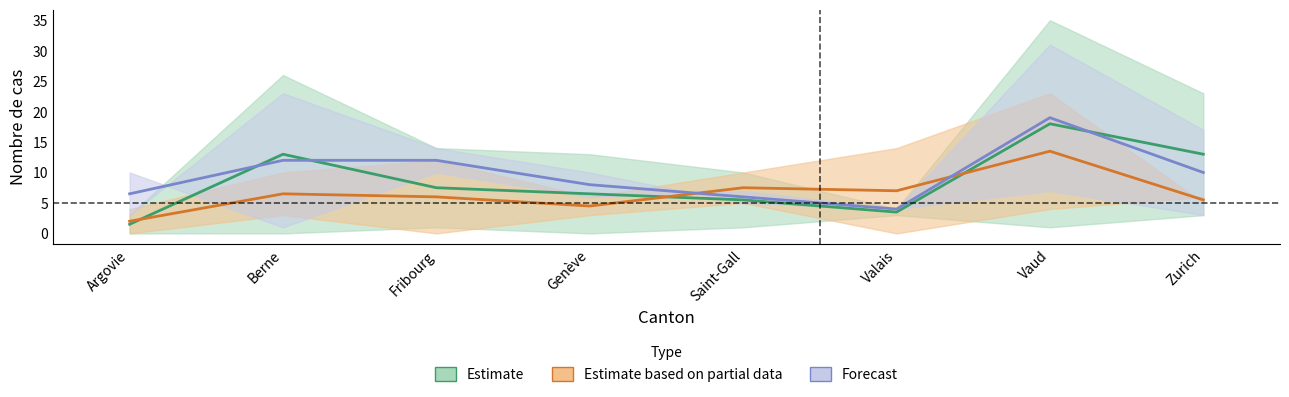

Which series has the largest total across all categories?

Forecast